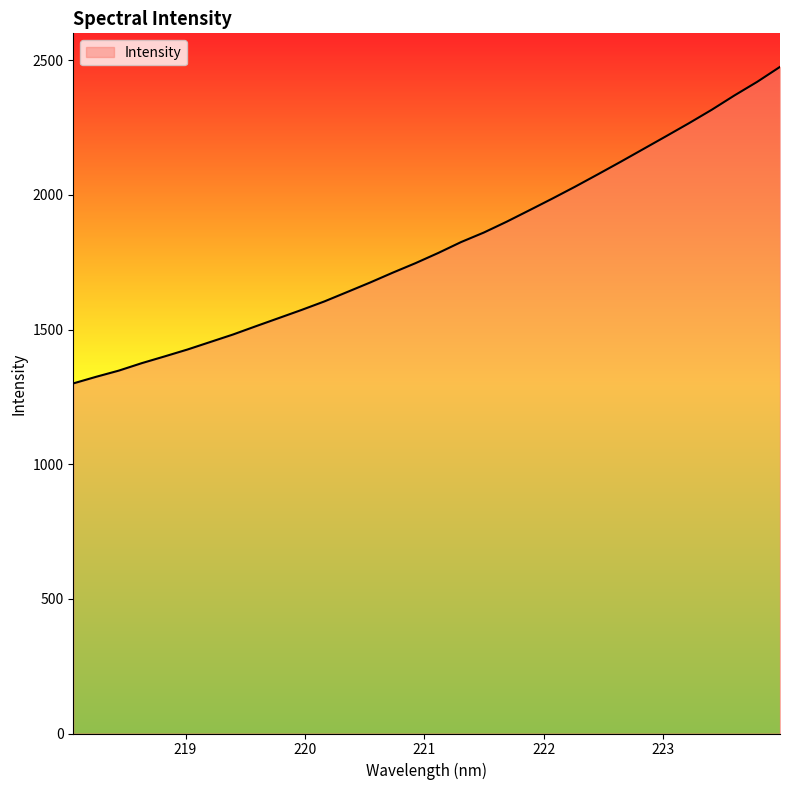

What is the difference between the maximum and minimum values?

1175.4